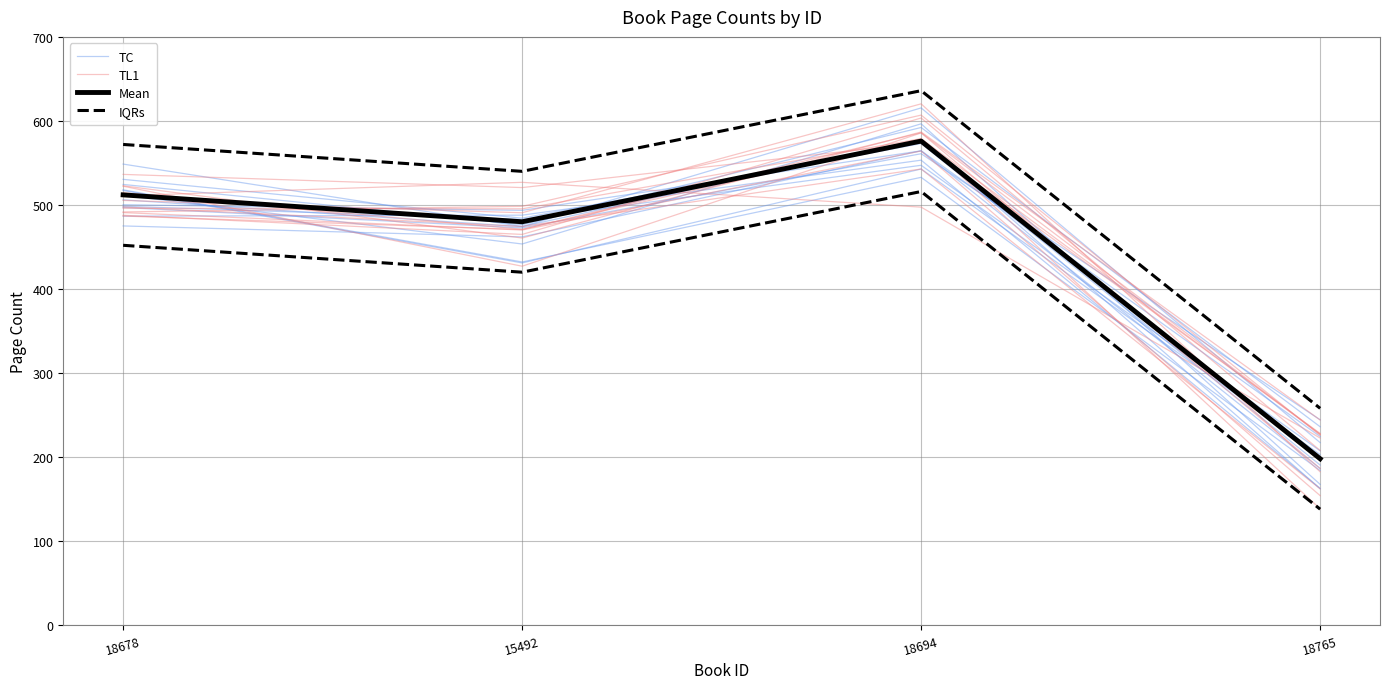

Does the chart display data point markers on the line(s)?

No